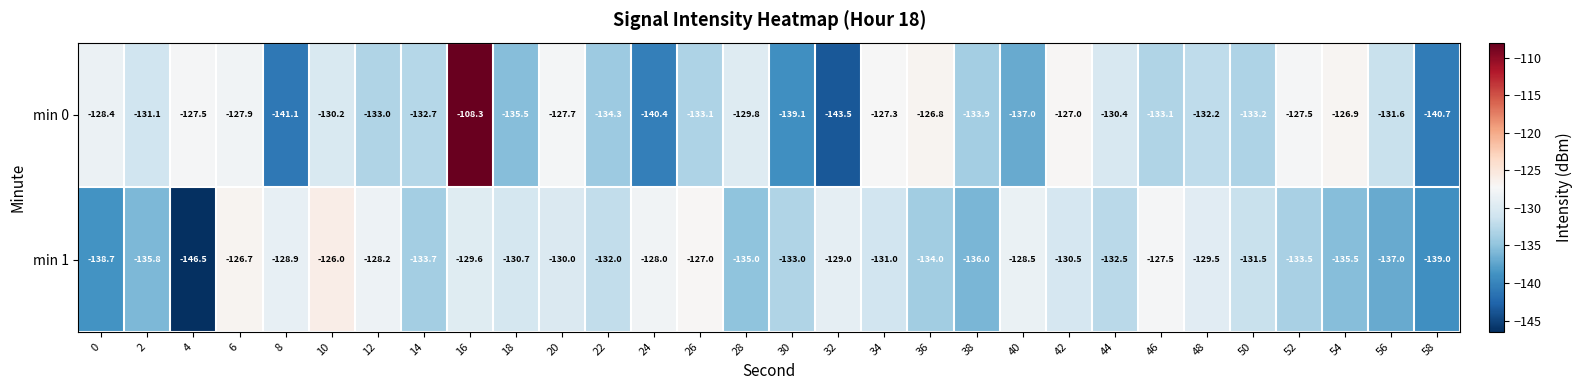

Where does the min 1 series first go above -131?

6